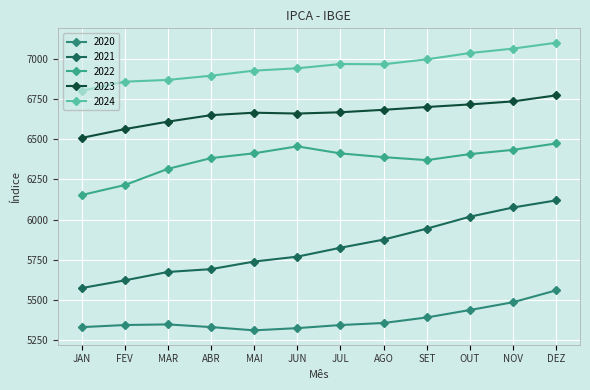

True or false: 2024 and 2020 cross at least once.

False